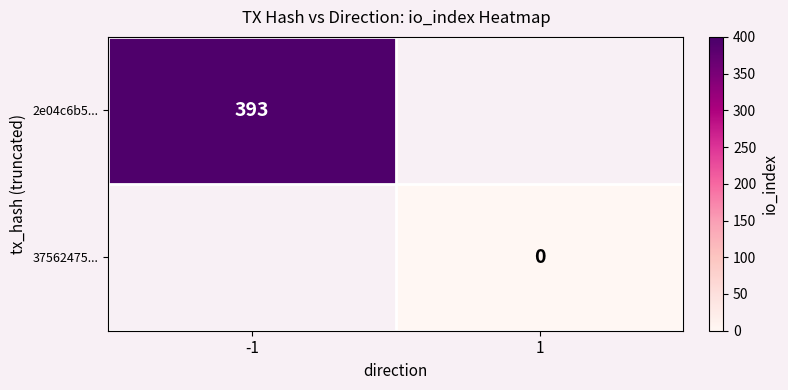

Count the number of data series in this chart.

2